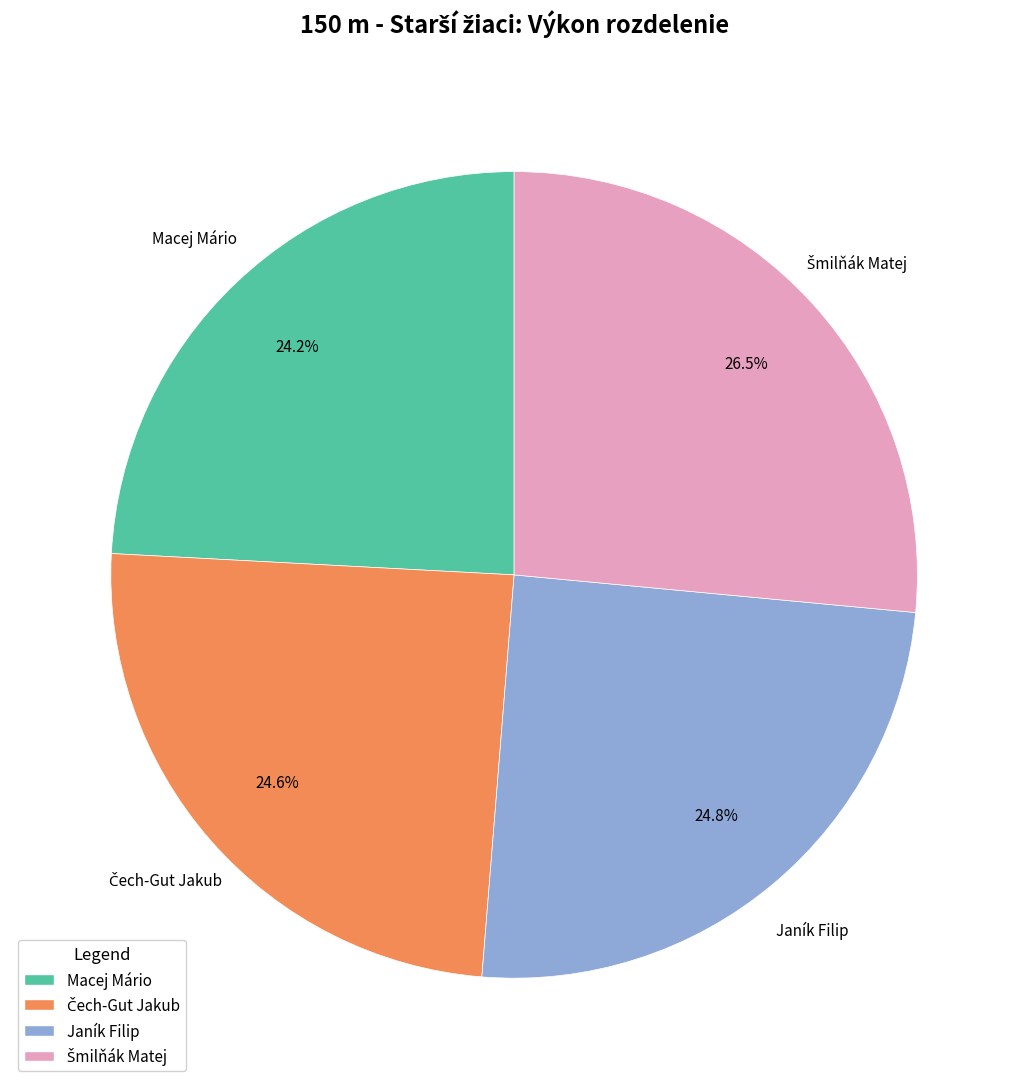

Is there any slice that represents more than half of the pie?

No